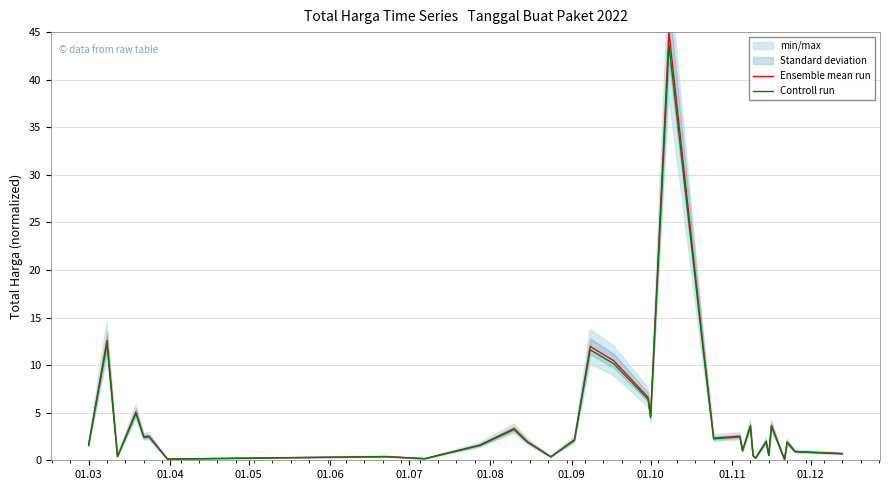

In Controll run, how many points are lower than both neighbors (excluding endpoints)?

11